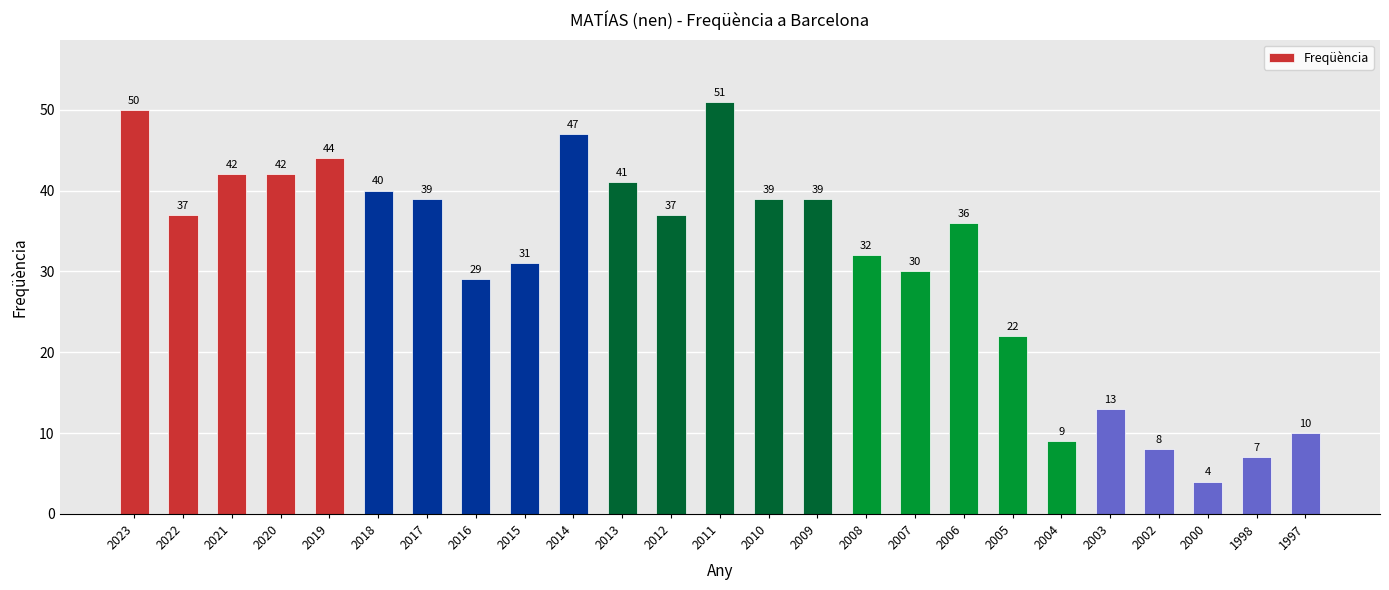

Approximately how many times larger is the value at 2013 compared to 2000?

10.2